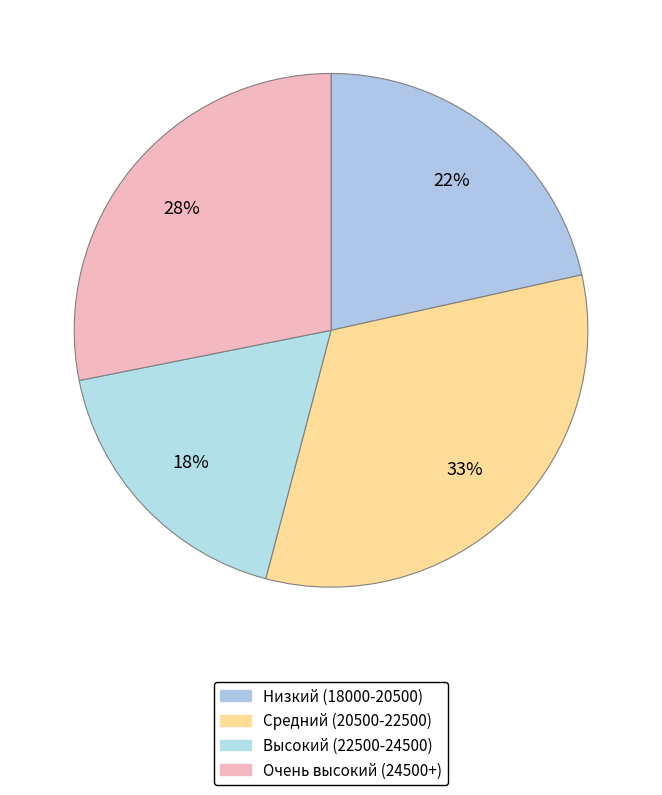

Which slice is the smallest?

Высокий (22500-24500)